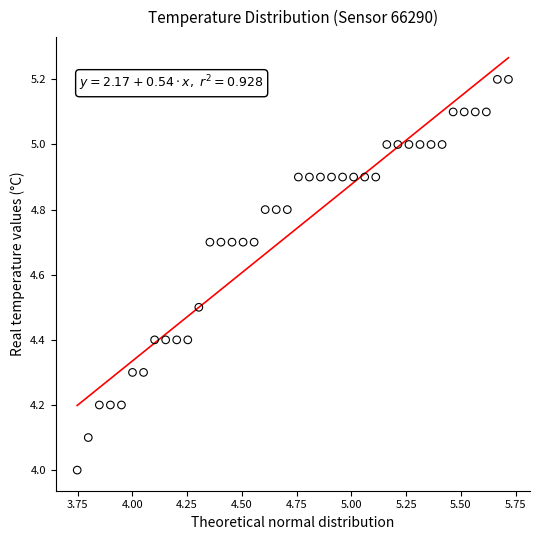

What is the range of Y values (max minus min)?

1.2